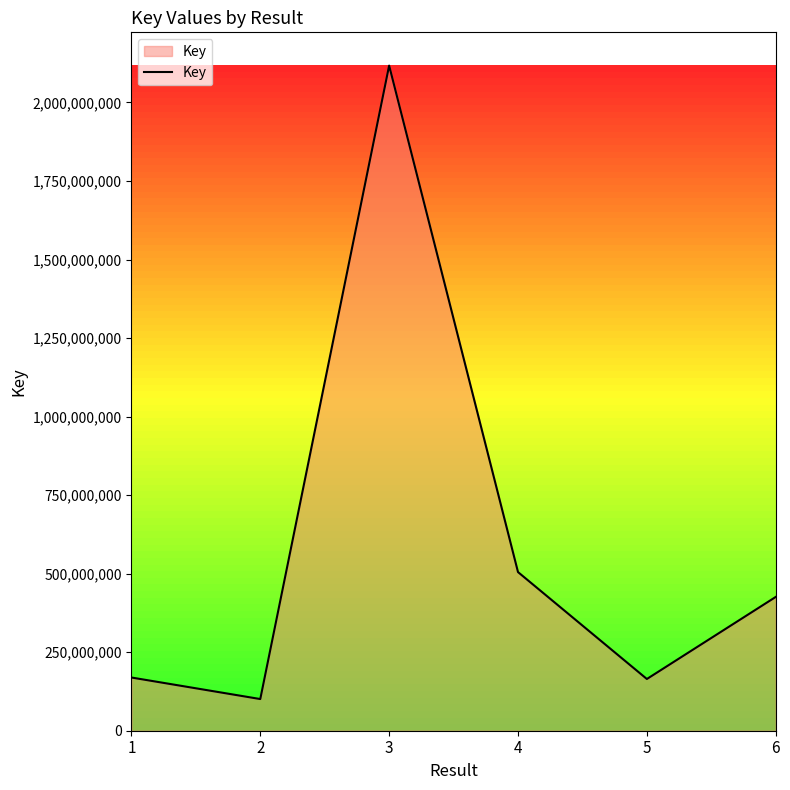

What is the difference between the values at 4 and 5?

340344211